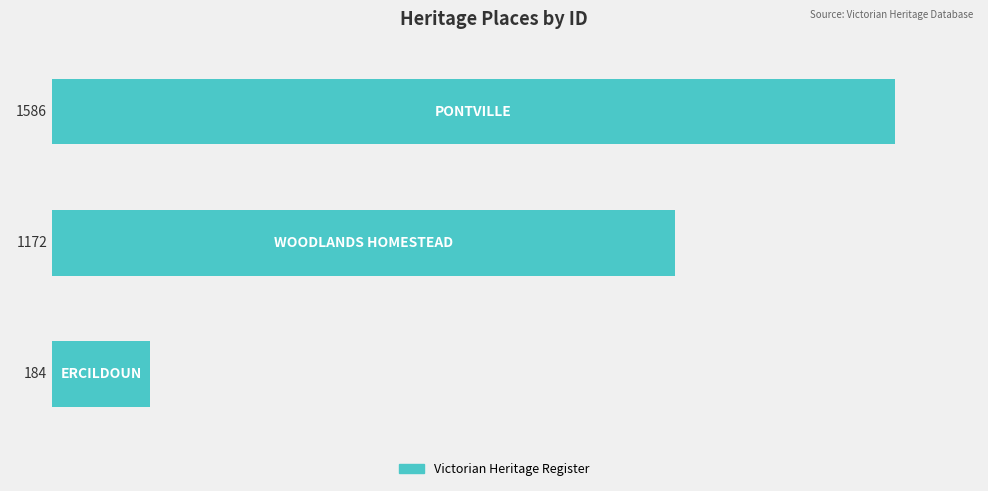

Reading top to bottom, extract all data points from this chart.

1586	1172	184